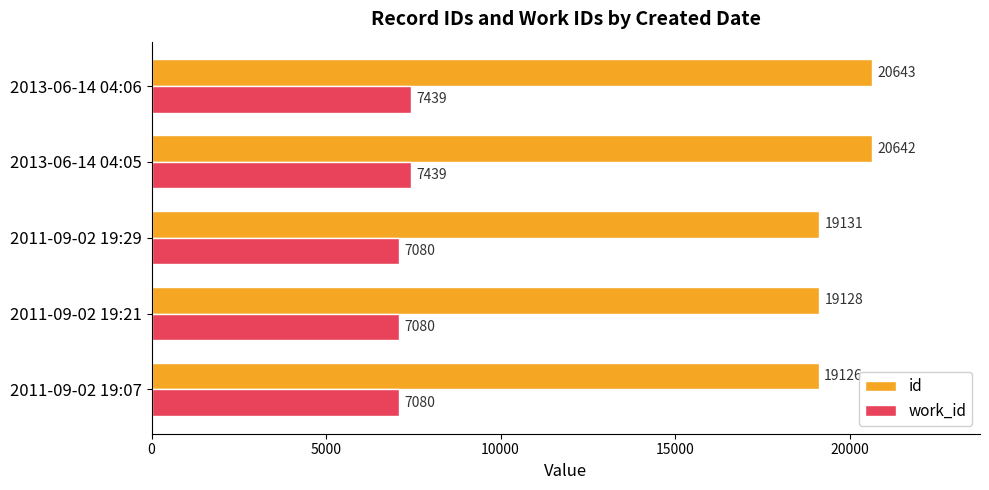

At how many categories does at least one series exceed 13834?

5